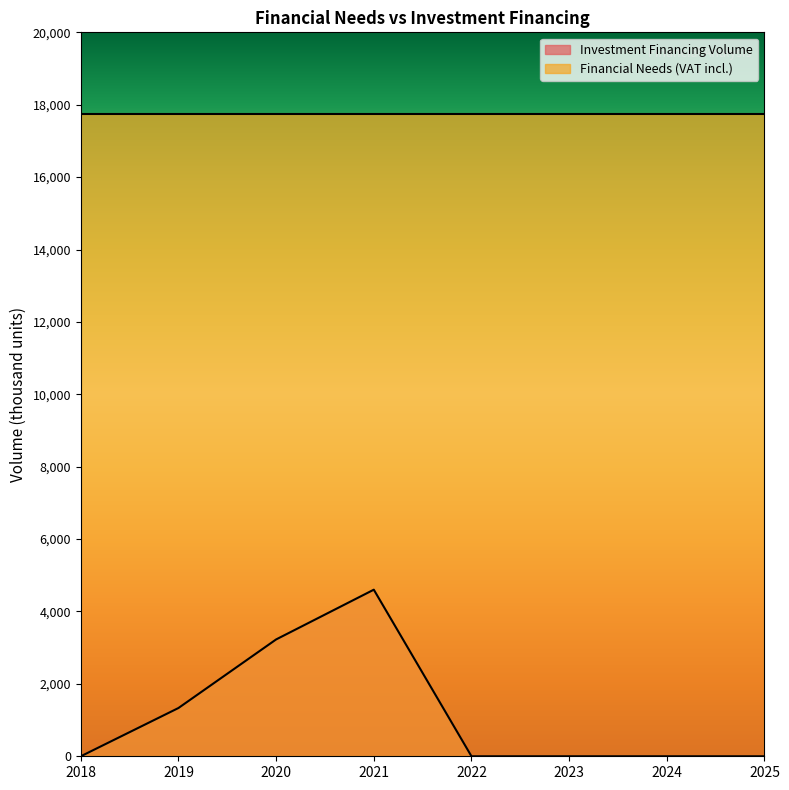

Count the number of data series in this chart.

2